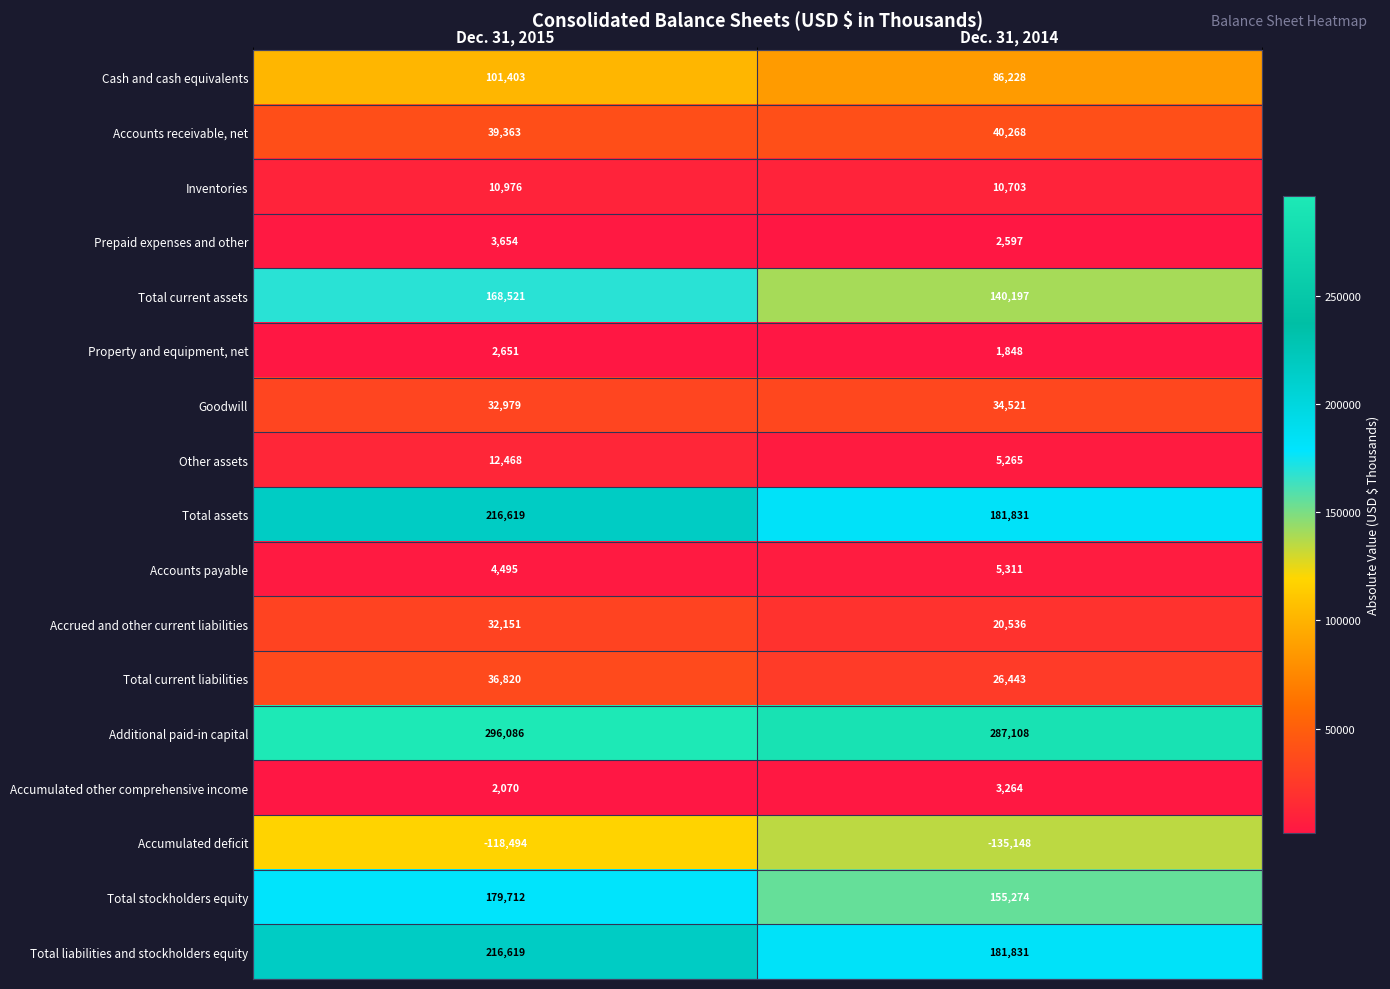

At which label does Accounts payable reach its minimum?

Dec. 31, 2015